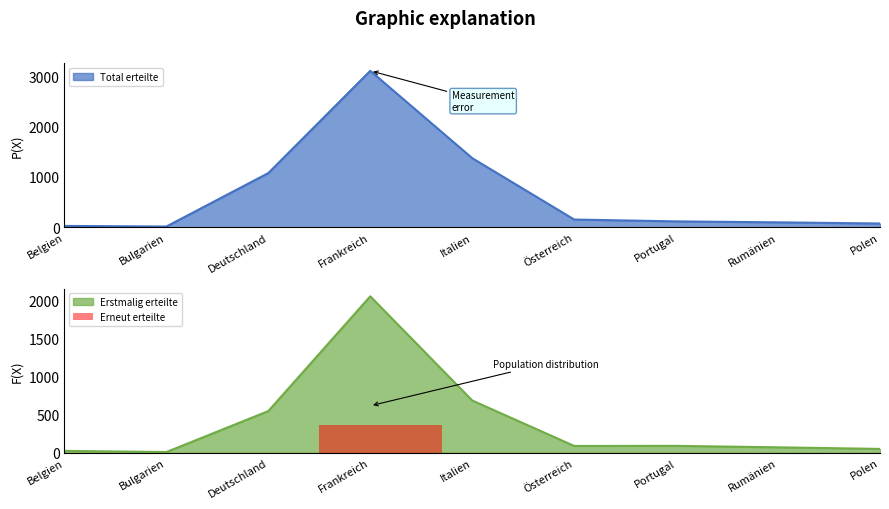

What is the smallest value displayed?

9